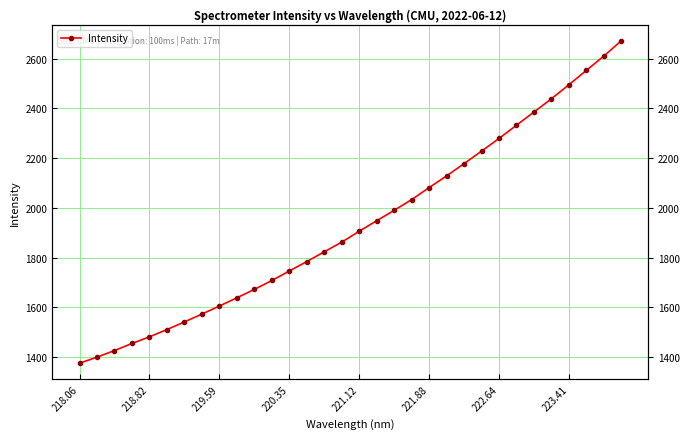

How many data points does each series have?

32